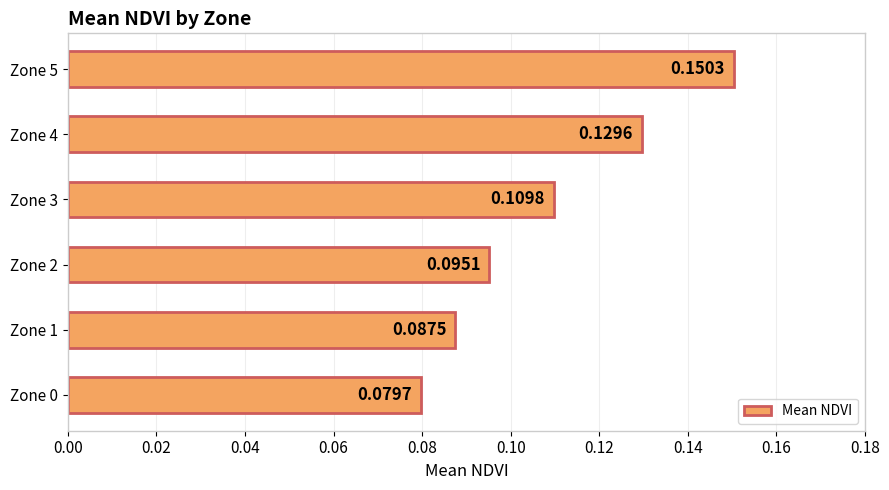

What is the change in value from Zone 0 to Zone 5?

+0.1